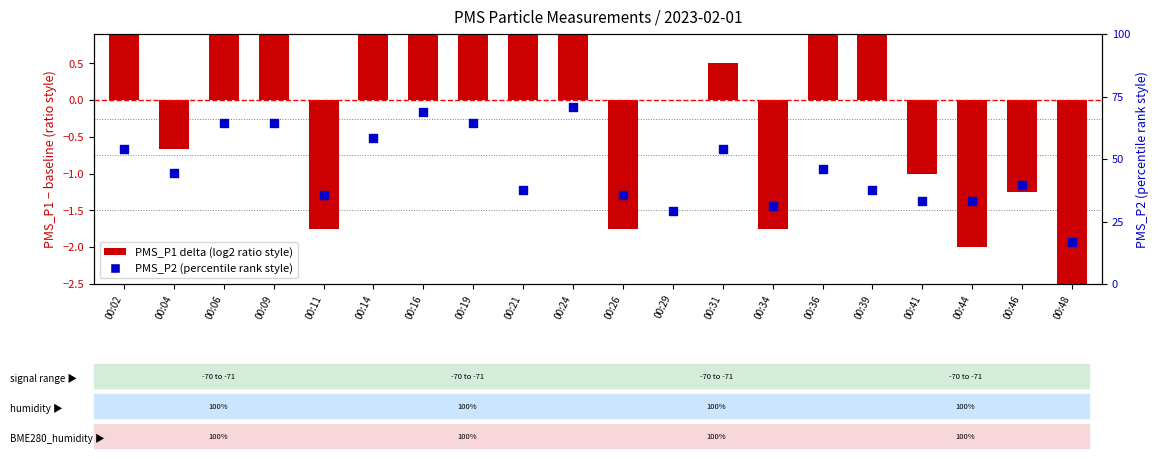

Which series has the widest spread of Y values?

PMS_P1 (delta)